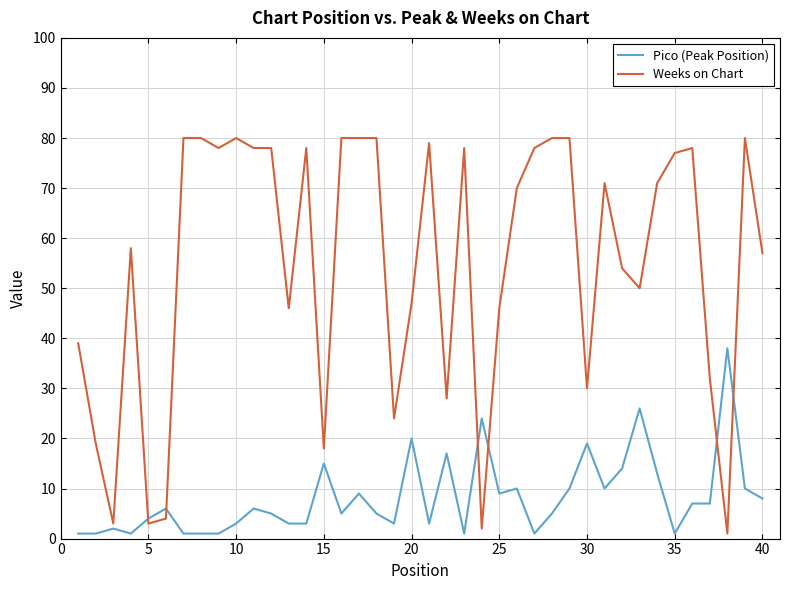

Which series has the largest total across all categories?

Weeks on Chart